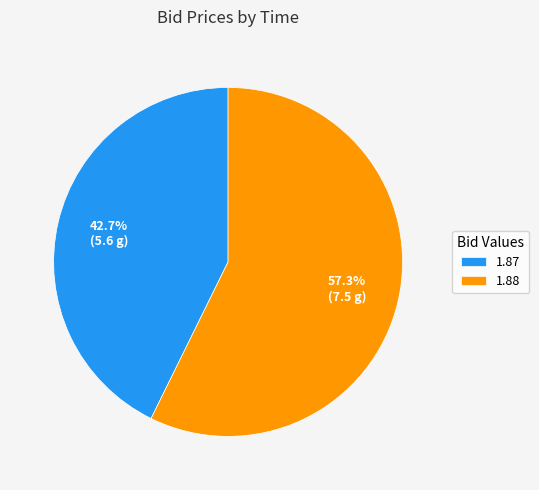

Between 1.87 and 1.88, which is larger?

1.88